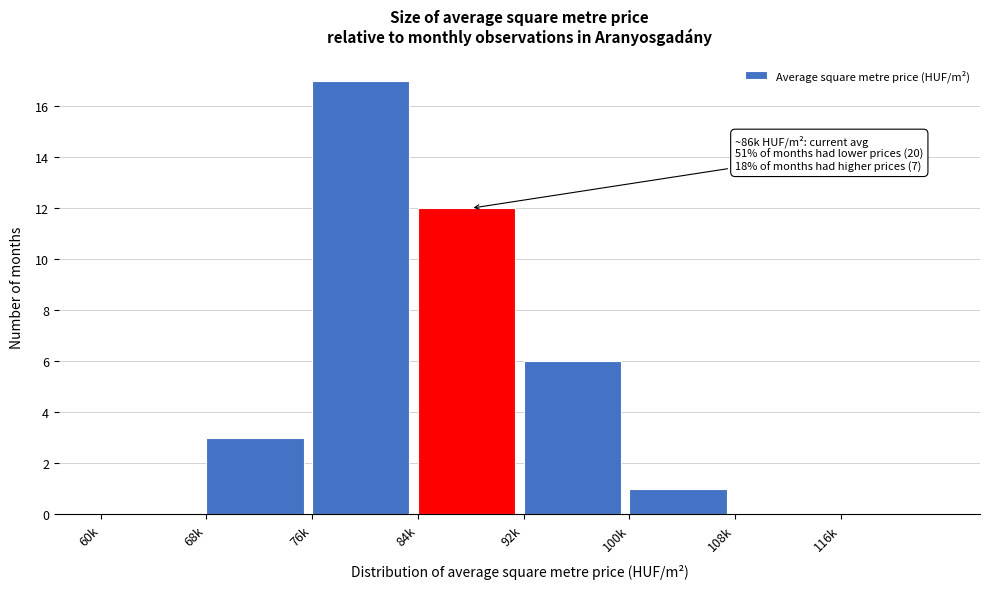

Reading left to right, extract all data points from this chart.

60k=0	68k=3	76k=17	84k=12	92k=6	100k=1	108k=0	116k=0